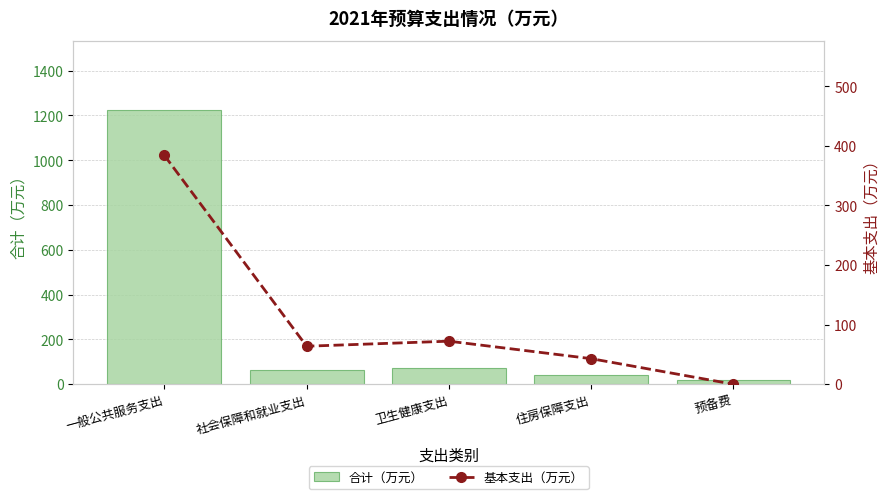

At how many categories does at least one series exceed 708?

1